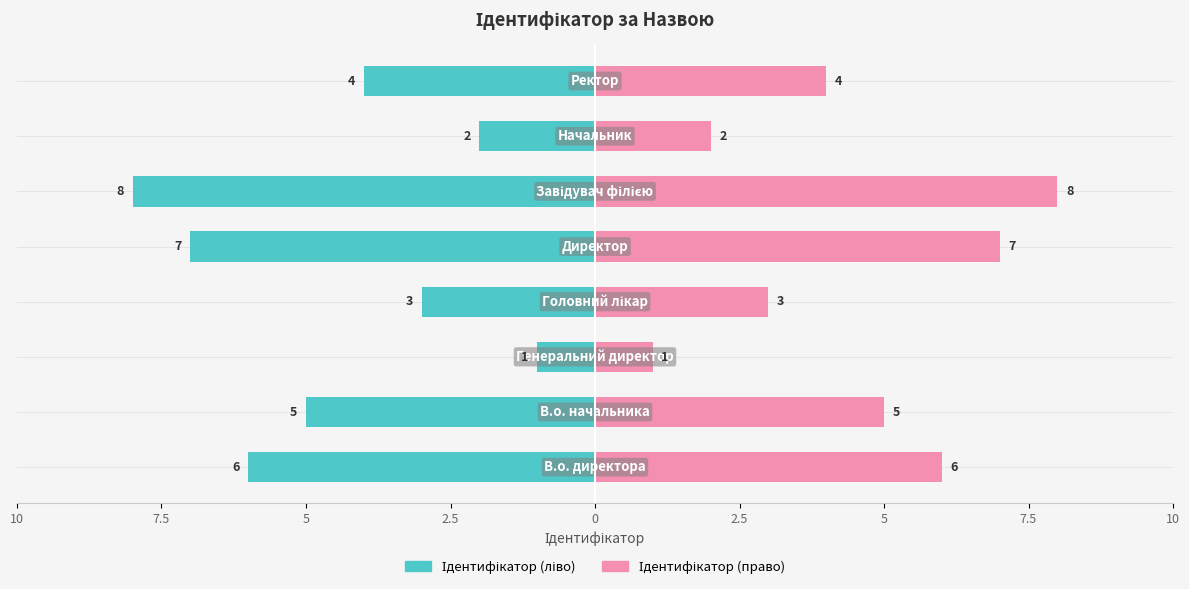

Reading left to right, transcribe all the data shown in this chart.

Ідентифікатор (ліво): 10=-6	7.5=-5	5=-1	2.5=-3	0=-7	2.5=-8	5=-2	7.5=-4
Ідентифікатор (право): 10=6	7.5=5	5=1	2.5=3	0=7	2.5=8	5=2	7.5=4